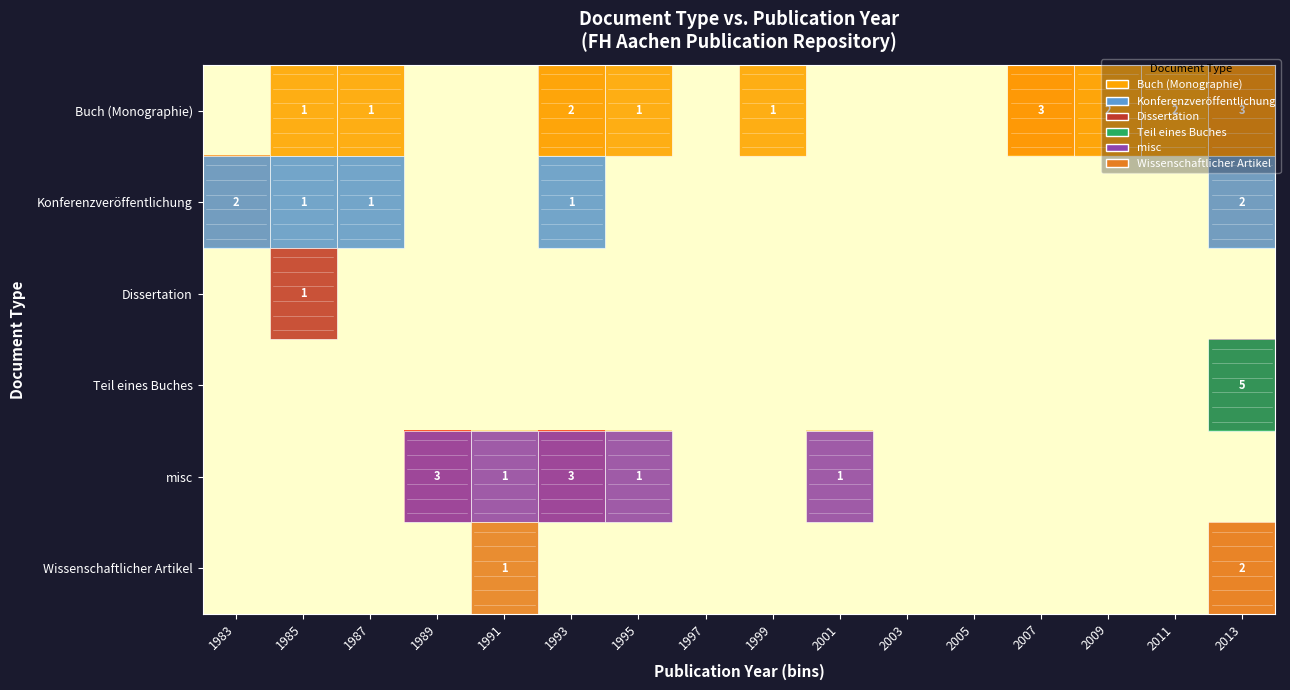

Is it true that misc equals 1 at 2001?

True